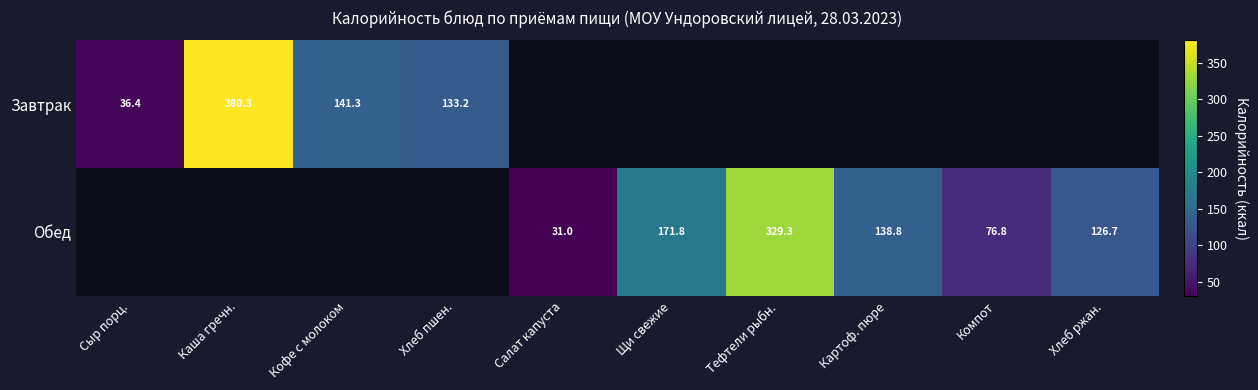

Is it true that Завтрак equals 206.6 at Каша гречн.?

False